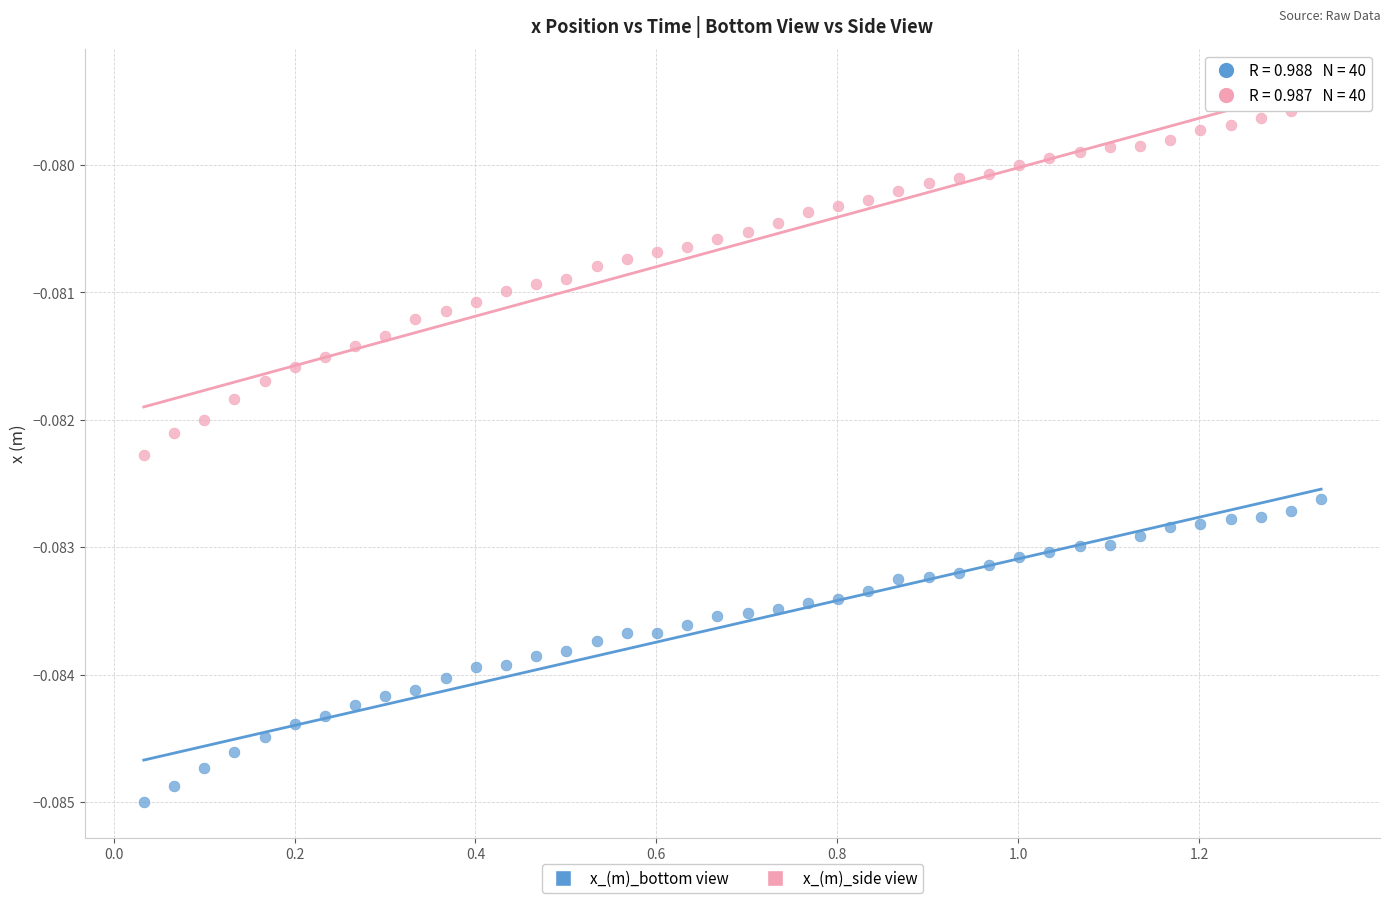

Which series contains the highest Y value?

x_(m)_side view